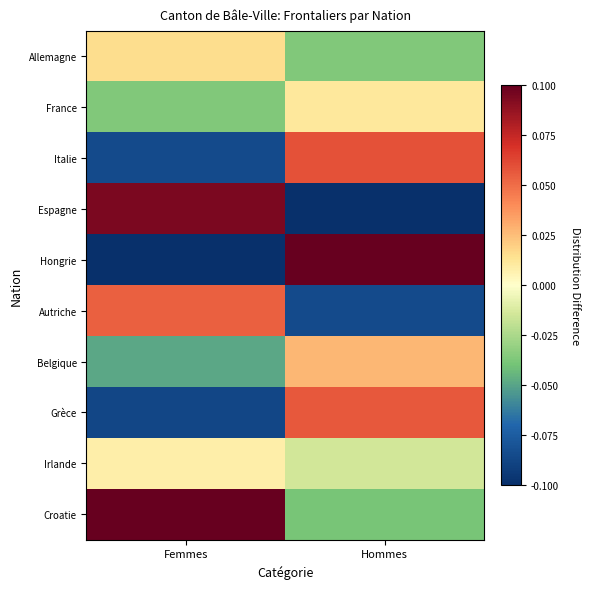

Which series changed the most between Femmes and Hommes?

Hongrie